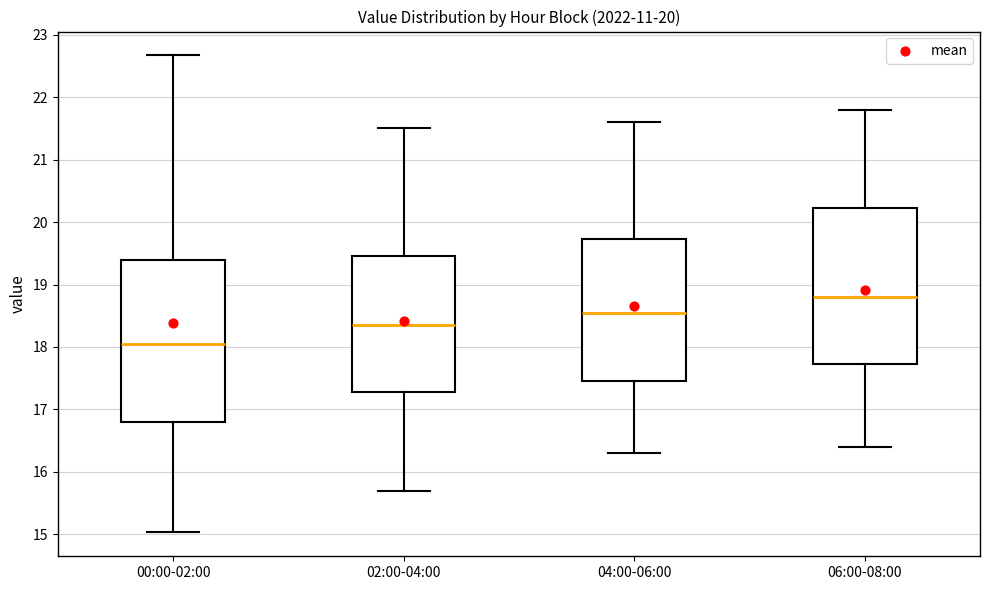

Reading left to right, transcribe this box plot: for each box, give where its median line is, the range the box spans, and where its two whiskers end, as read against the y-axis. The values are not printed on the chart, so give them approximately, as read against the axis.

00:00-02:00: median 18.1, box 16.8 to 19.4, whiskers 15.0 to 22.7
02:00-04:00: median 18.4, box 17.3 to 19.5, whiskers 15.7 to 21.5
04:00-06:00: median 18.6, box 17.5 to 19.7, whiskers 16.3 to 21.6
06:00-08:00: median 18.8, box 17.7 to 20.2, whiskers 16.4 to 21.8